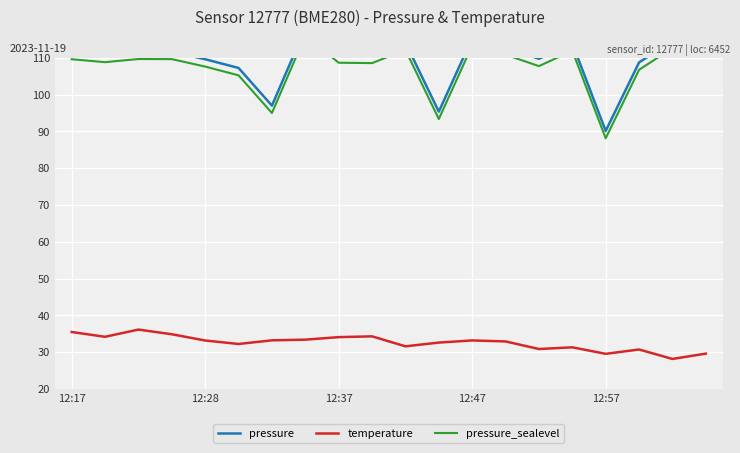

Read the temperature value at 12:57.

29.5